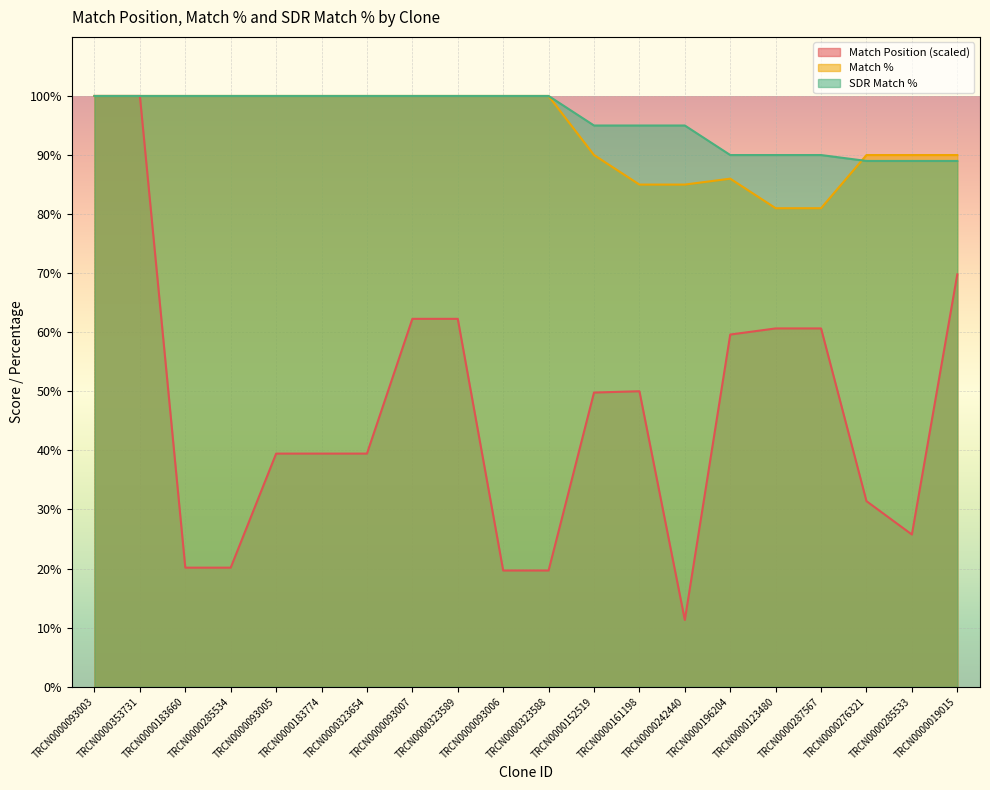

How many interior local valleys does the Match Position series have?

2